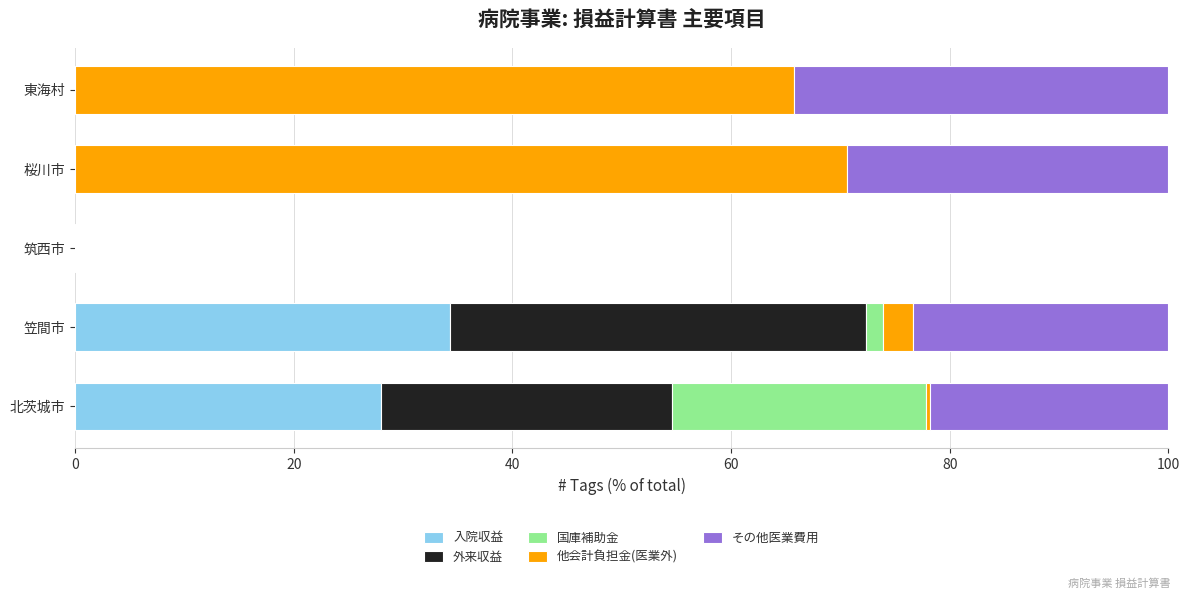

Count the number of data series in this chart.

5